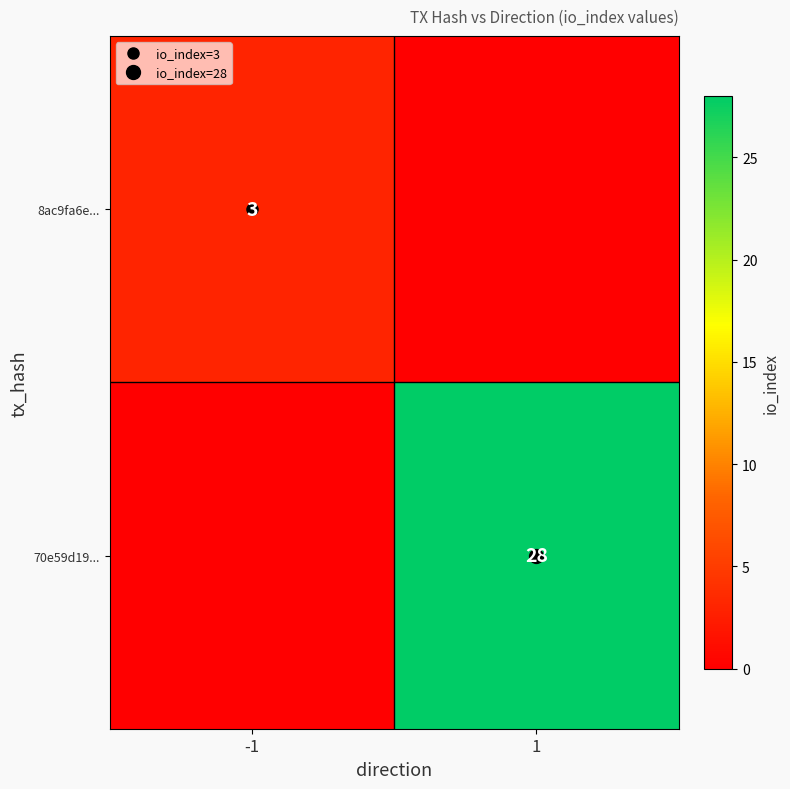

The 8ac9fa6e... series shows 1 at -1. True or false?

False